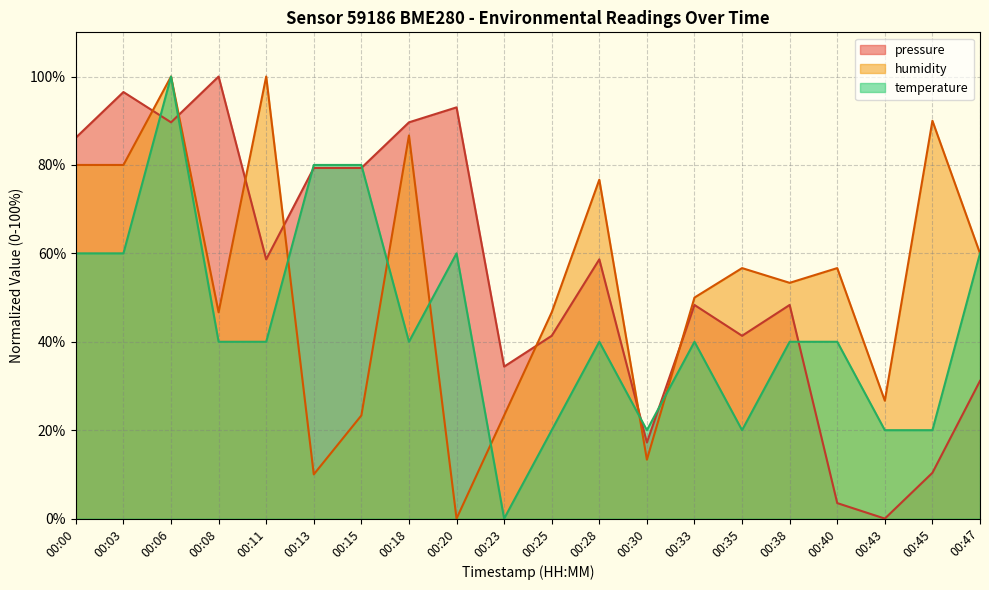

Which series has the largest range (max minus min)?

pressure